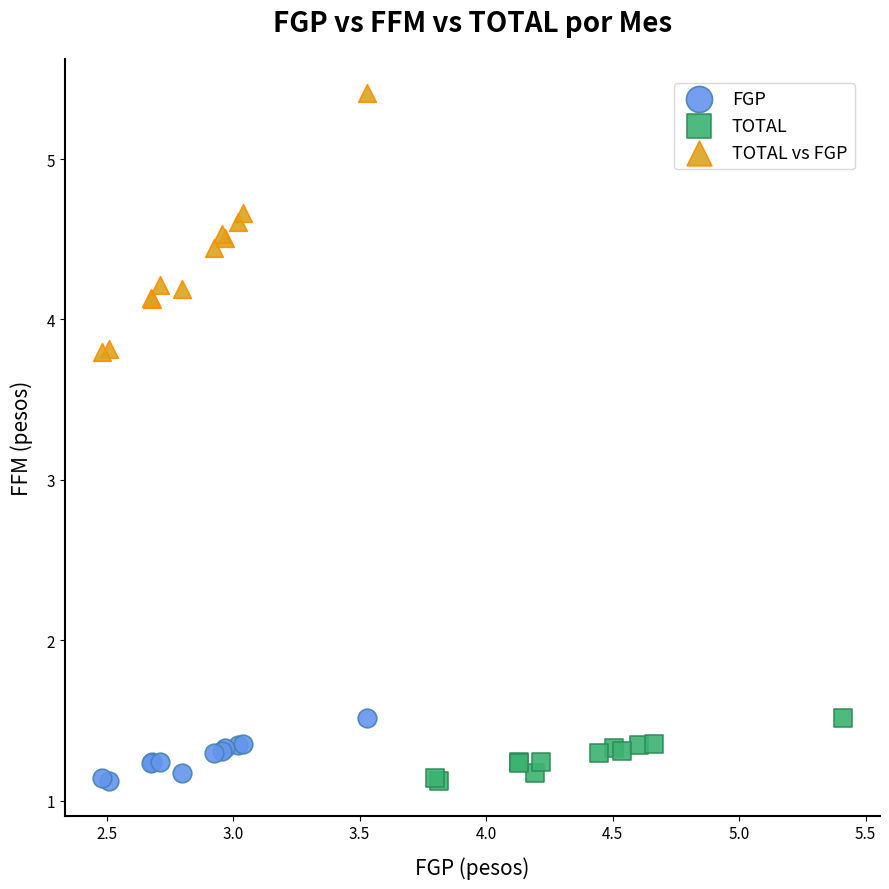

Which series contains the highest Y value?

TOTAL vs FGP